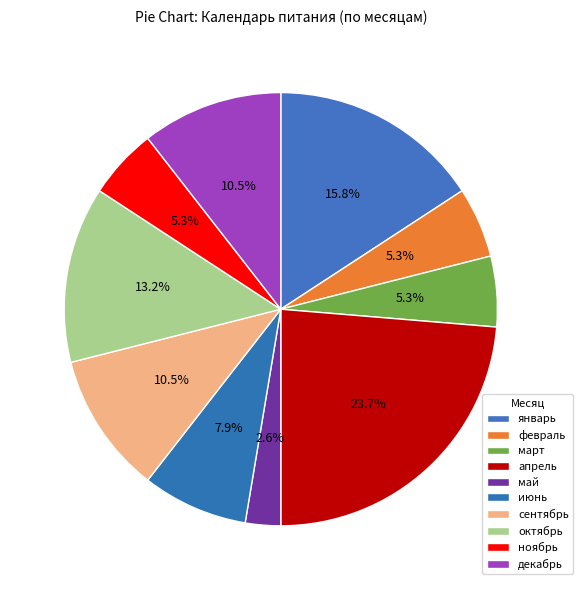

What is the smallest slice in the pie chart?

май